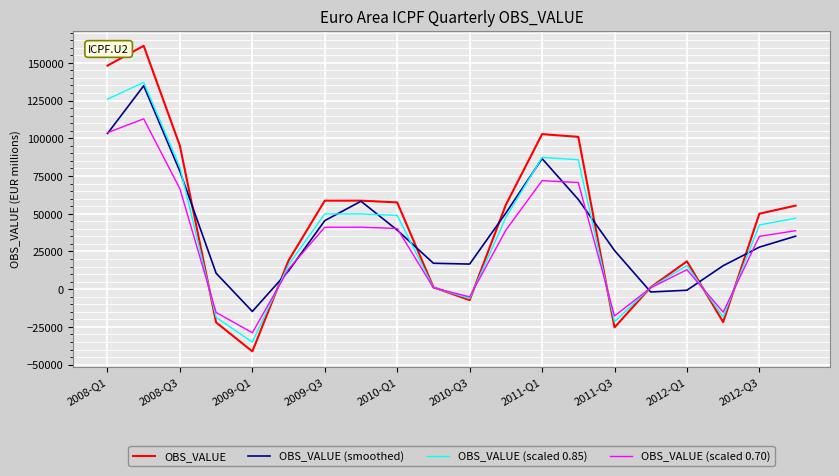

In OBS_VALUE (scaled 0.85), how many points are lower than both neighbors (excluding endpoints)?

4